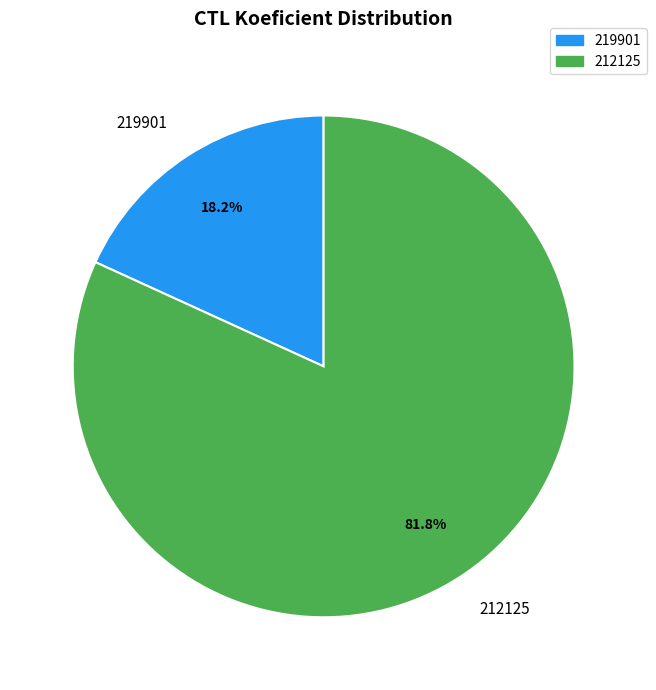

Approximately how many times larger is the value at 212125 compared to 219901?

4.5